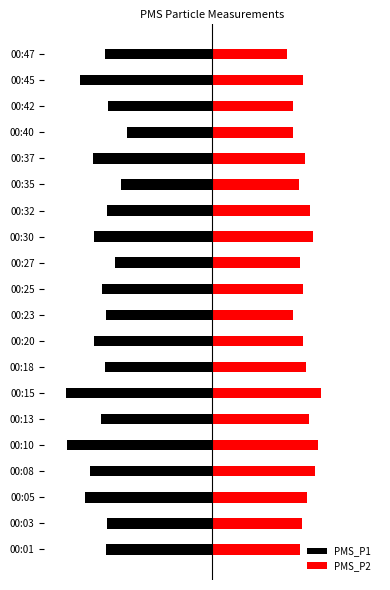

Reading left to right, extract all data points from this chart.

PMS_P1: -29.2	-28.8	-35.0	-33.5	-39.8	-30.5	-40.0	-29.5	-32.5	-29.2	-30.2	-26.8	-32.5	-28.8	-25.0	-32.8	-23.5	-28.5	-36.2	-29.5
PMS_P2: 24.0	24.5	26.0	28.2	29.0	26.5	29.8	25.8	25.0	22.2	24.8	24.0	27.8	26.8	23.8	25.5	22.2	22.2	24.8	20.5